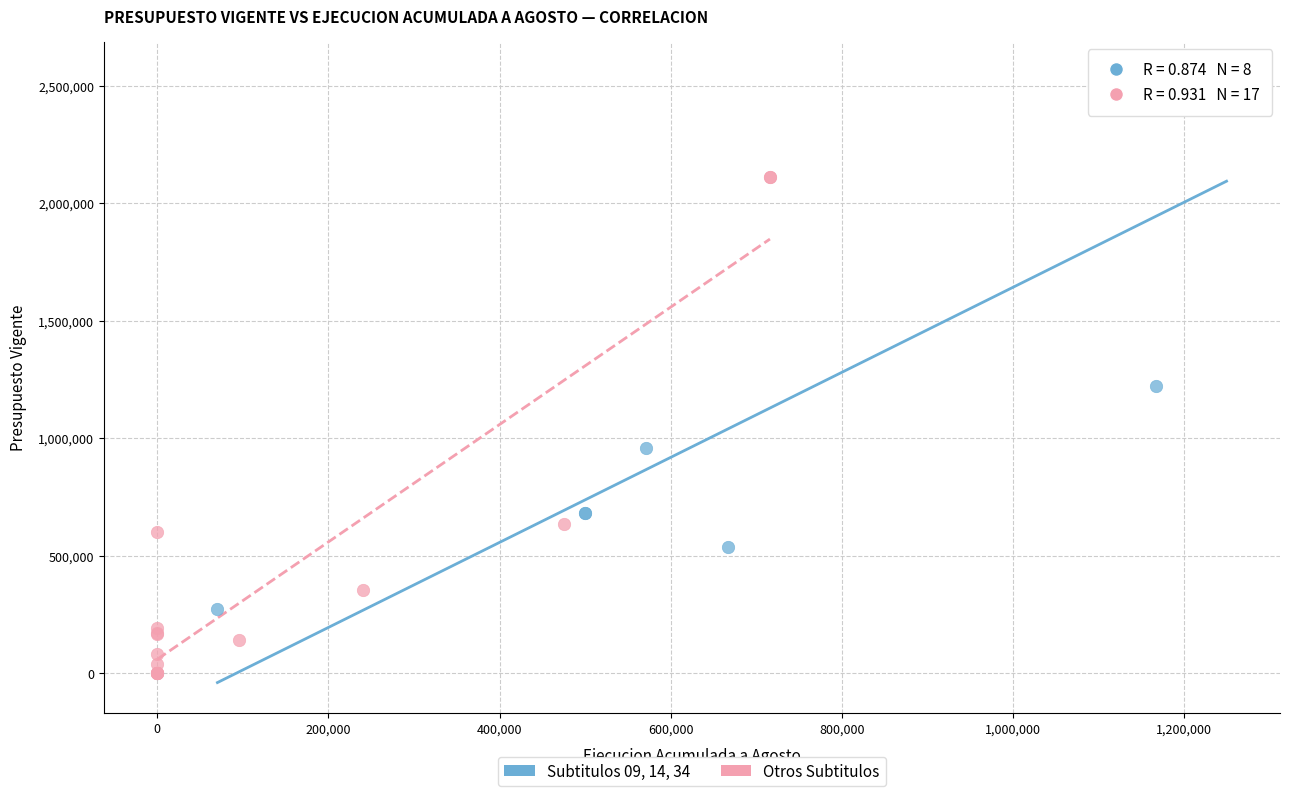

Which series reaches the maximum Y coordinate?

Subtitulos 09, 14, 34